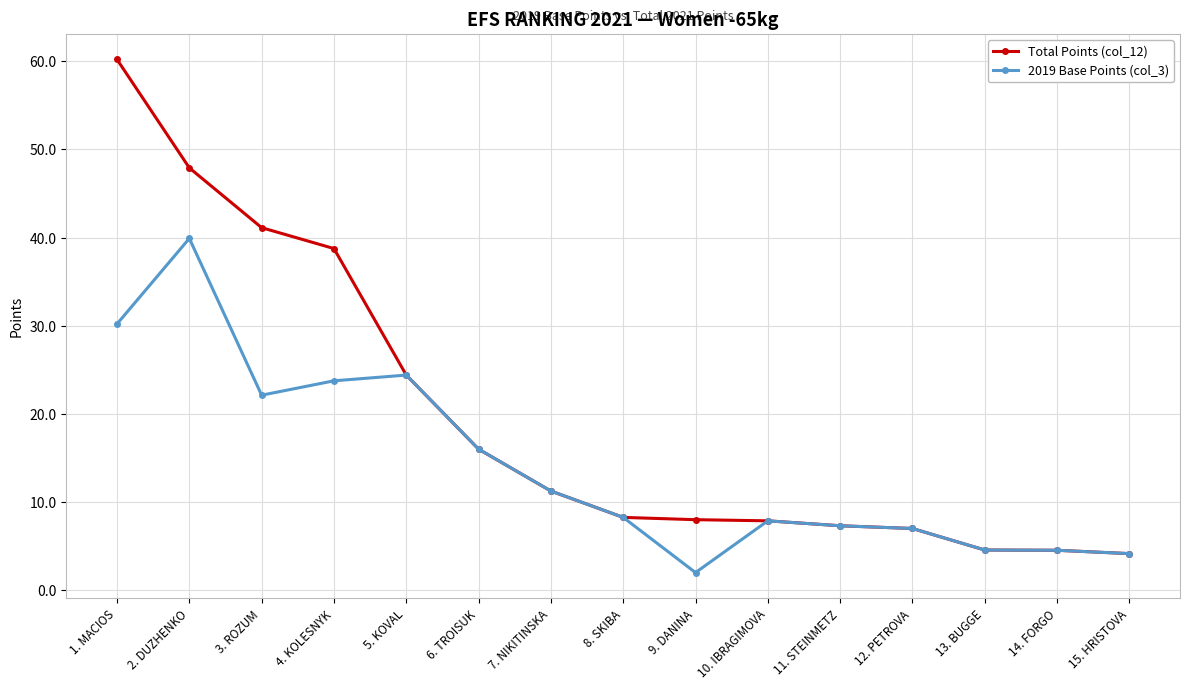

Where is the first local maximum for 2019 Base Points (col_3)?

2. DUZHENKO